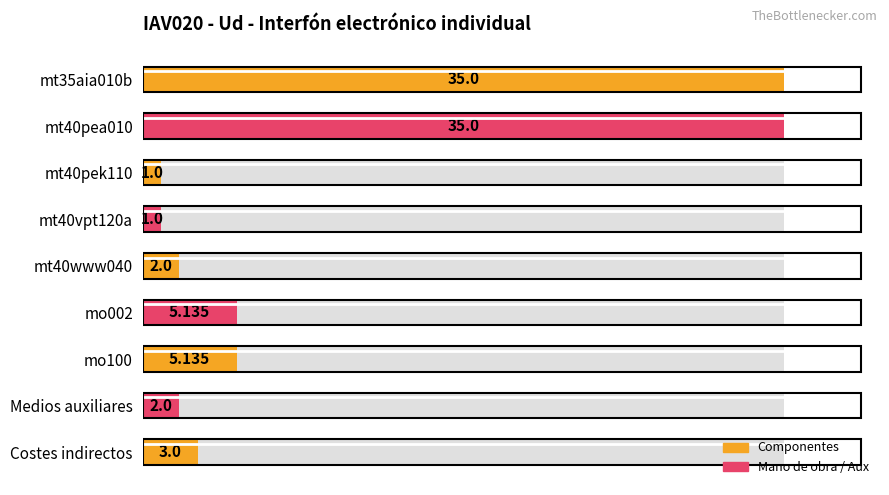

What value does the data have at mt40pek110?

1.0